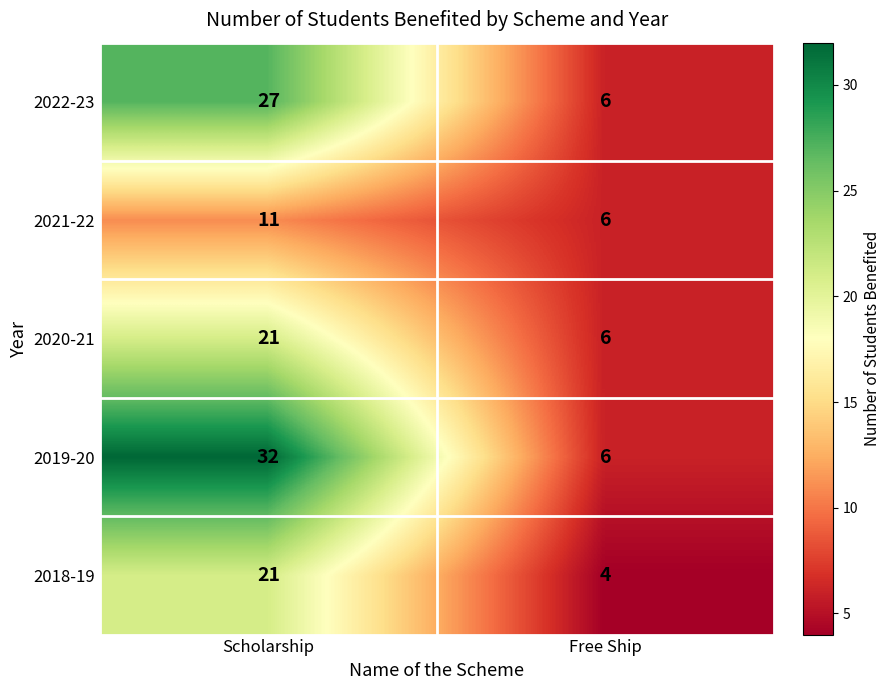

Rank the categories by 2018-19 value from lowest to highest.

Free Ship, Scholarship